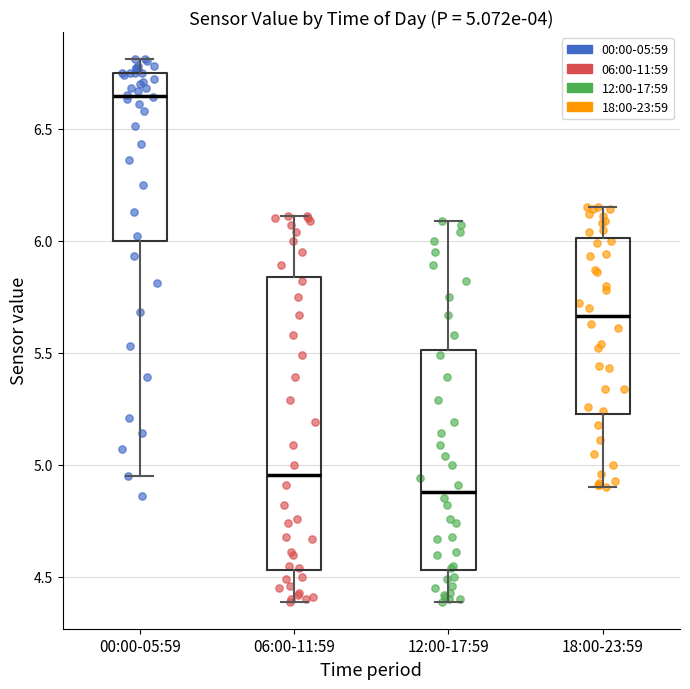

Comparing the boxes themselves (not the whiskers), which one is the tallest?

06:00-11:59